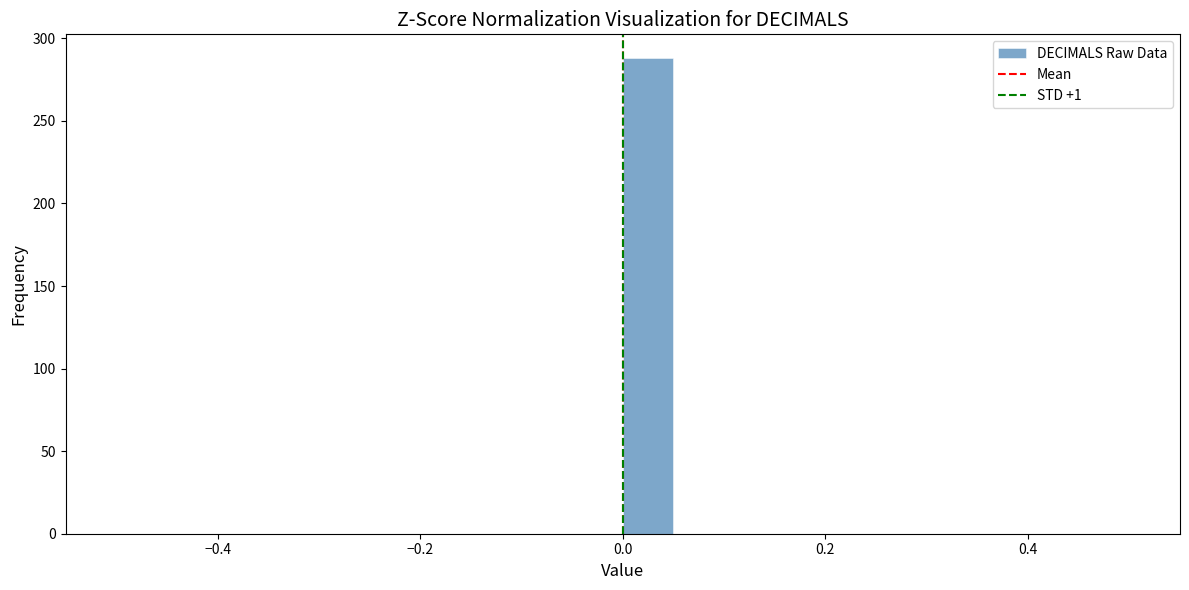

Read against the x-axis, roughly where is the centre of the tallest bar?

0.02